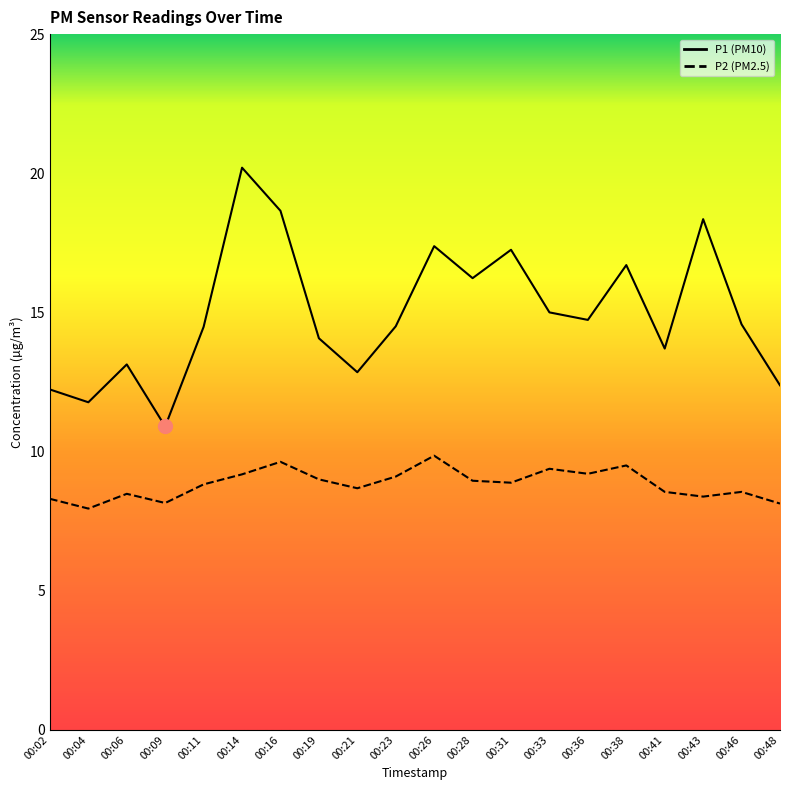

Reading left to right, what are all the values shown in this chart?

P1: 00:02=12.2	00:04=11.8	00:06=13.1	00:09=10.9	00:11=14.5	00:14=20.2	00:16=18.6	00:19=14.1	00:21=12.8	00:23=14.5	00:26=17.4	00:28=16.2	00:31=17.2	00:33=15.0	00:36=14.7	00:38=16.7	00:41=13.7	00:43=18.4	00:46=14.6	00:48=12.4
P2: 00:02=8.3	00:04=8.0	00:06=8.5	00:09=8.2	00:11=8.8	00:14=9.2	00:16=9.6	00:19=9.0	00:21=8.7	00:23=9.1	00:26=9.8	00:28=8.9	00:31=8.9	00:33=9.4	00:36=9.2	00:38=9.5	00:41=8.6	00:43=8.4	00:46=8.6	00:48=8.1